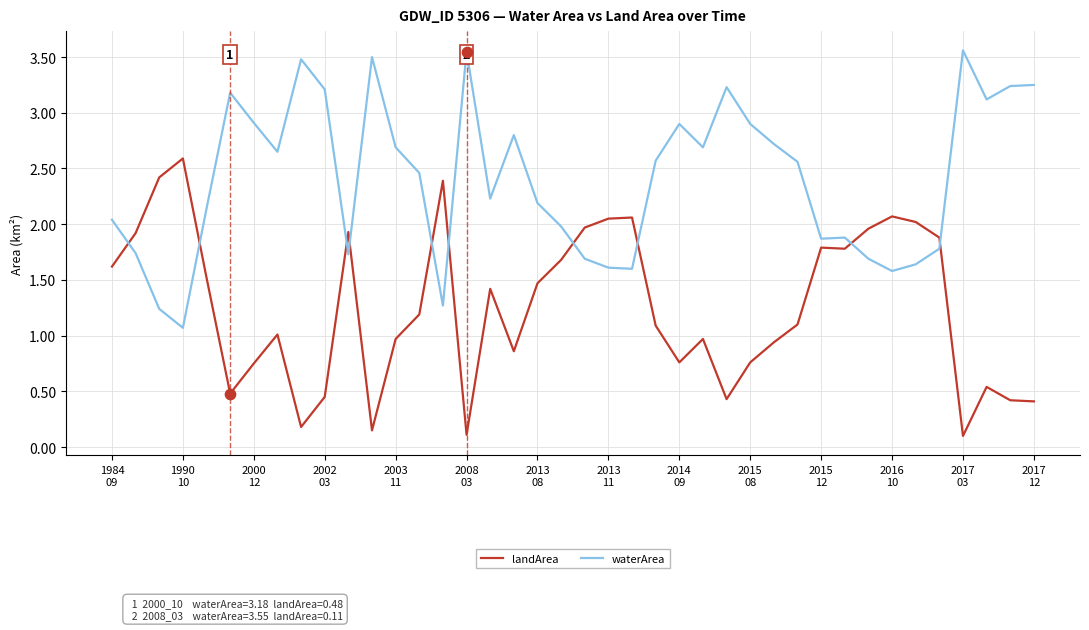

Which series has the largest total across all categories?

waterArea